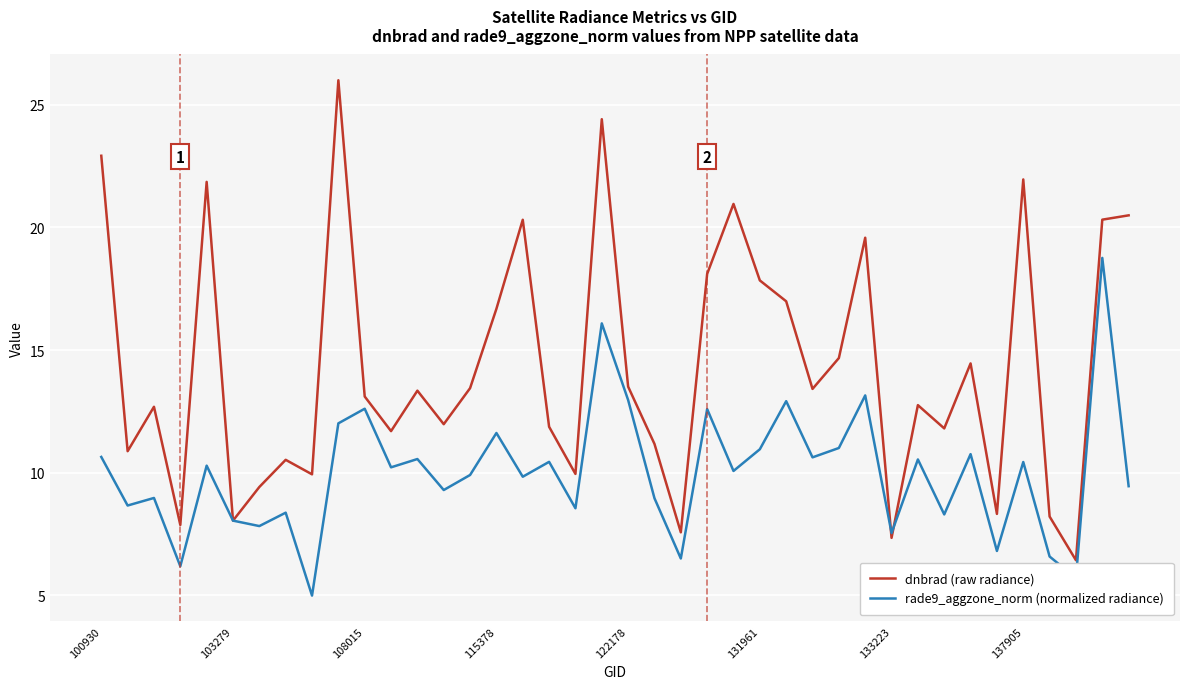

Does the chart display data point markers on the line(s)?

No